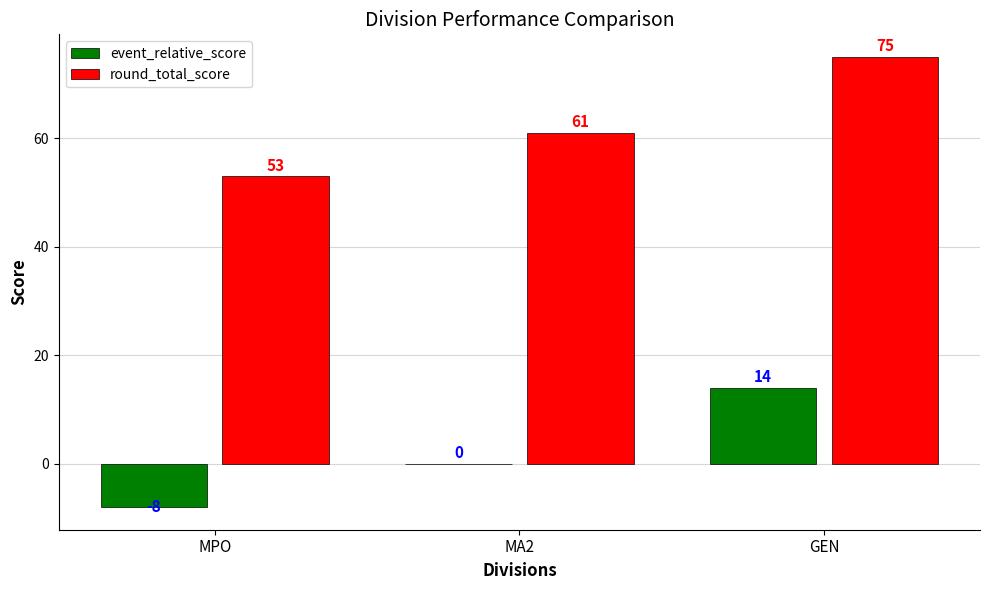

Is the value of round_total_score at GEN greater than the value of event_relative_score at MPO?

Yes